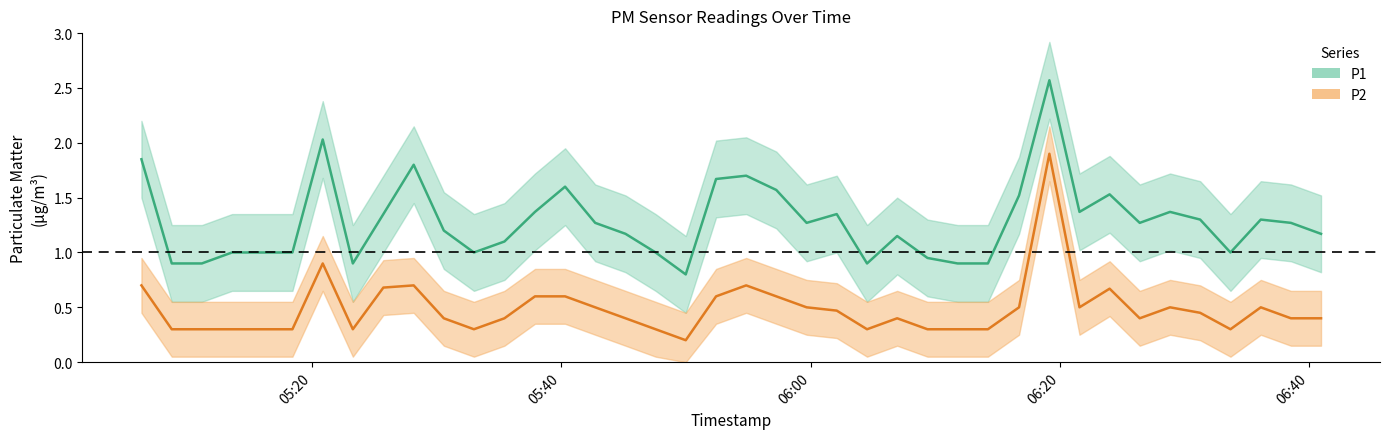

True or false: P1 and P2 intersect in this chart.

False